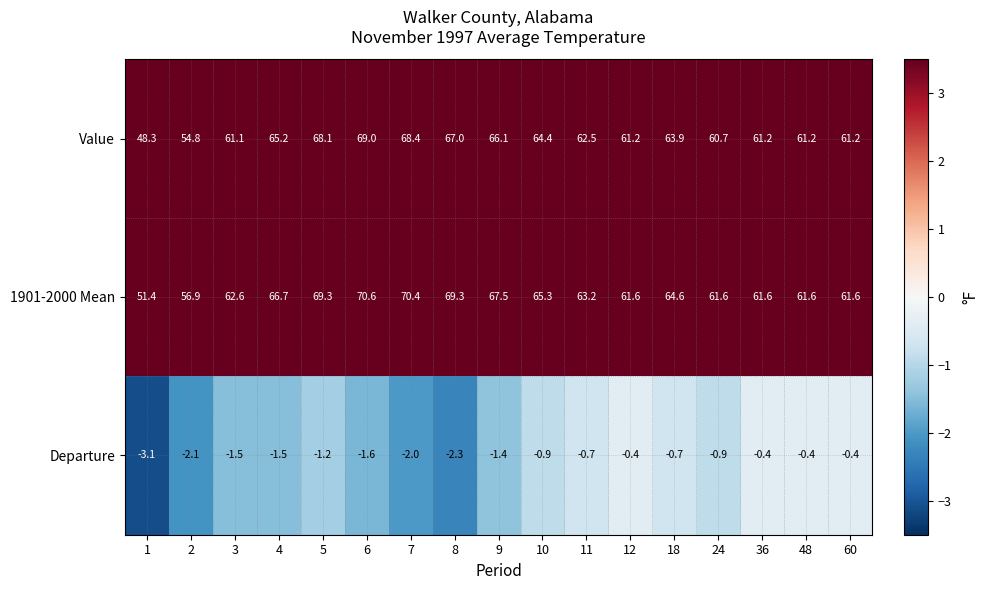

What is the minimum value shown in the chart?

-3.1